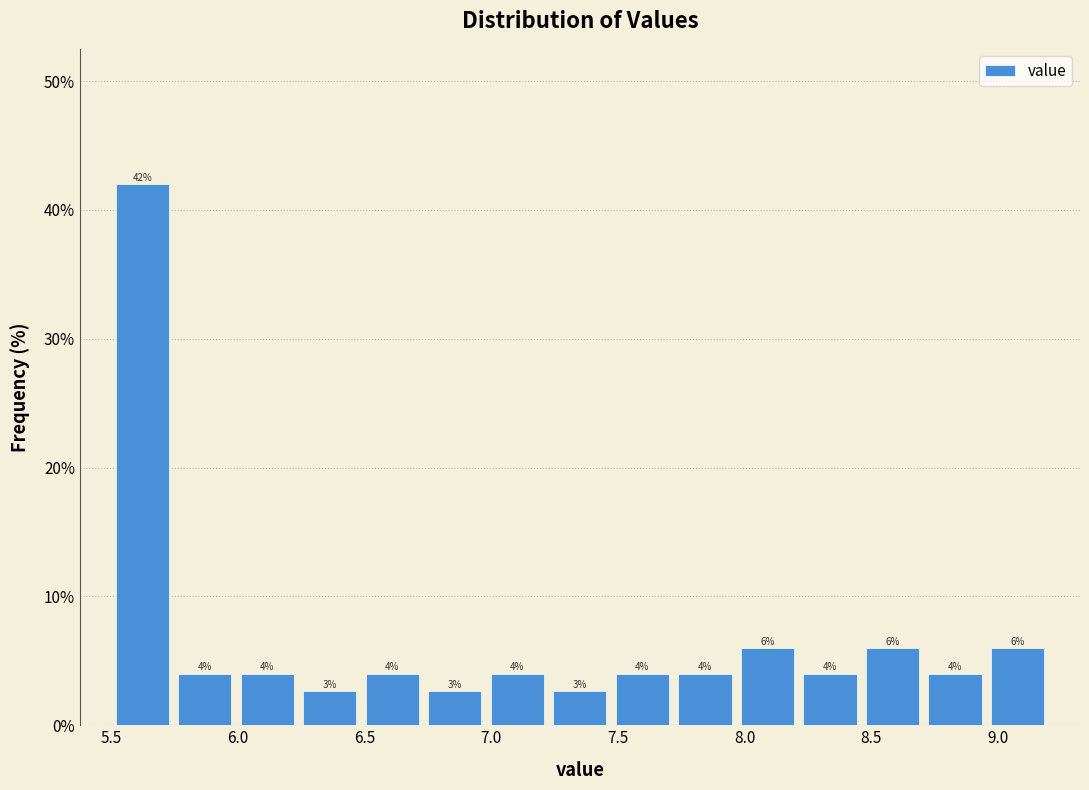

Over which range of the x-axis is the bar tallest?

5.50 to 5.75